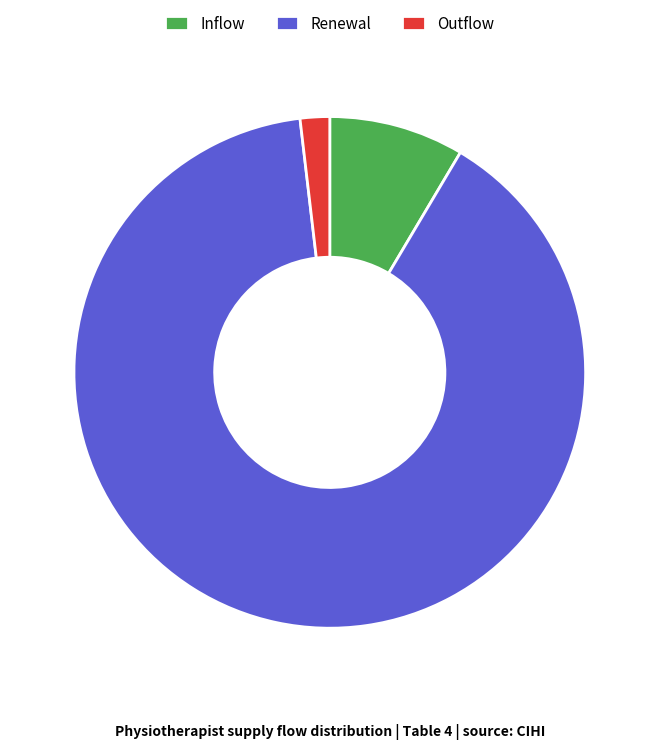

Between Outflow and Inflow, which is larger?

Inflow